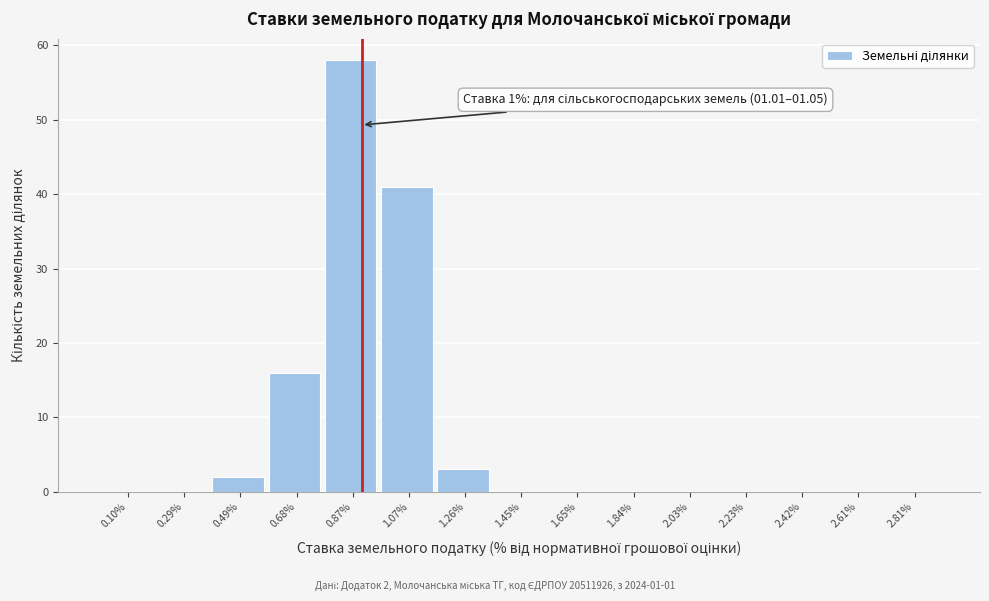

Reading right to left, extract all data points from this chart.

2.81%=0	2.61%=0	2.42%=0	2.23%=0	2.03%=0	1.84%=0	1.65%=0	1.45%=0	1.26%=3	1.07%=41	0.87%=58	0.68%=16	0.49%=2	0.29%=0	0.10%=0